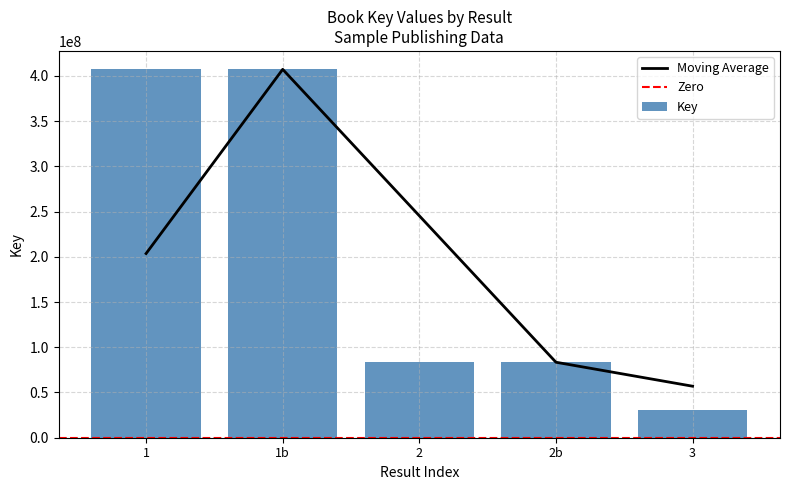

Count the number of values greater than 83430962.

2